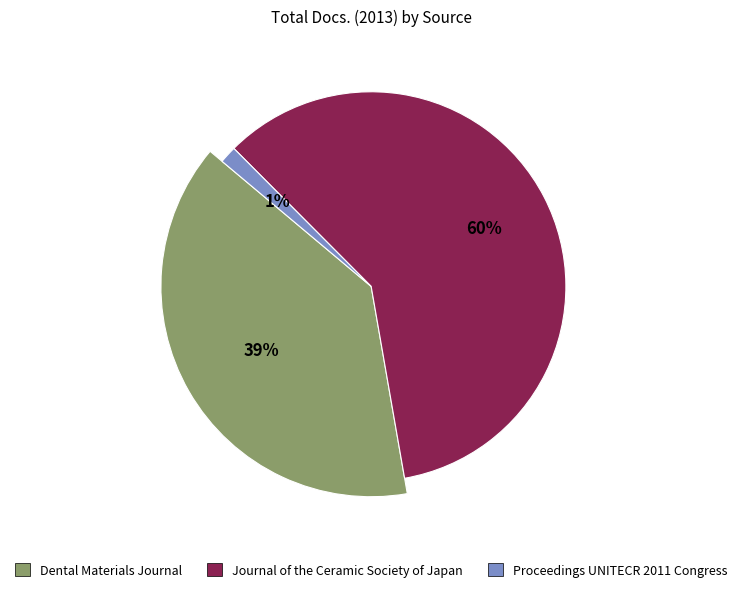

What is the total percentage of Journal of the Ceramic Society of Japan and Dental Materials Journal?

98.6%